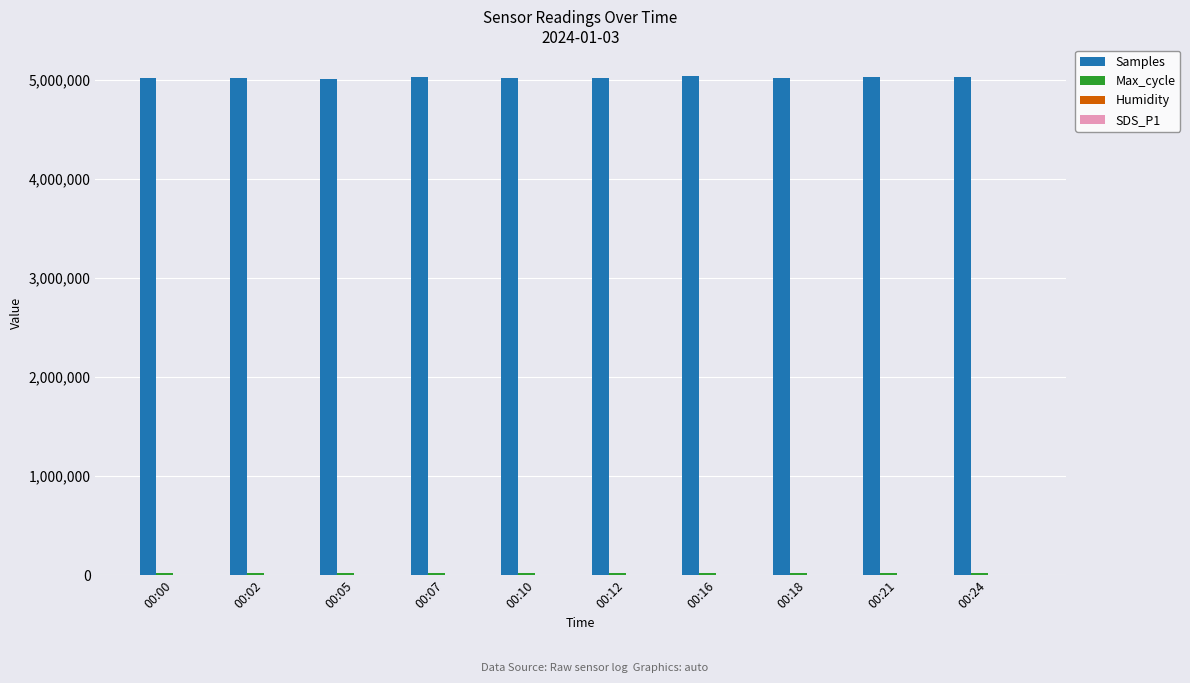

How many data points does each series have?

10